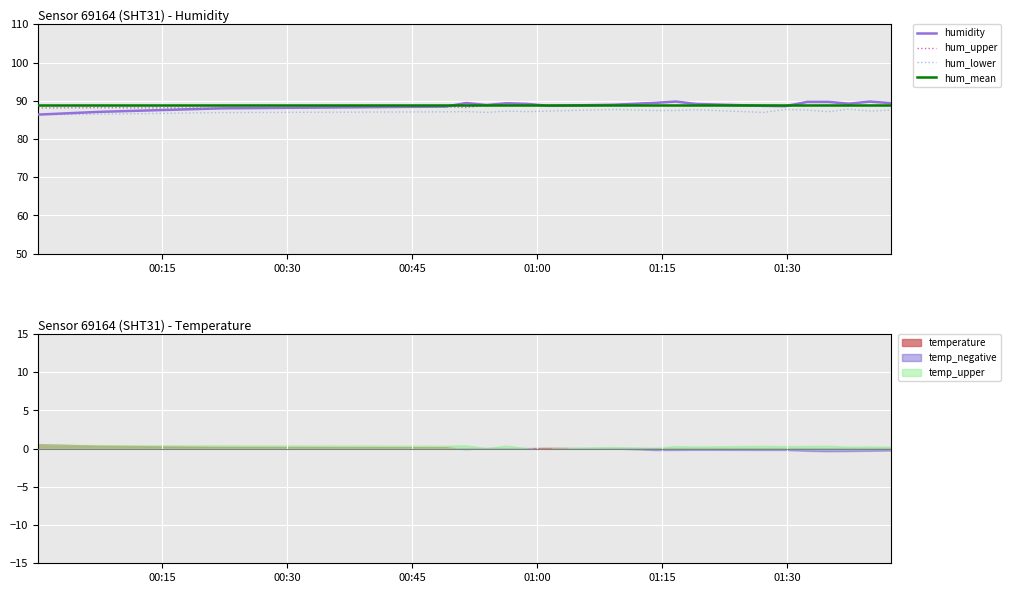

How many positive values does the temperature series have?

5